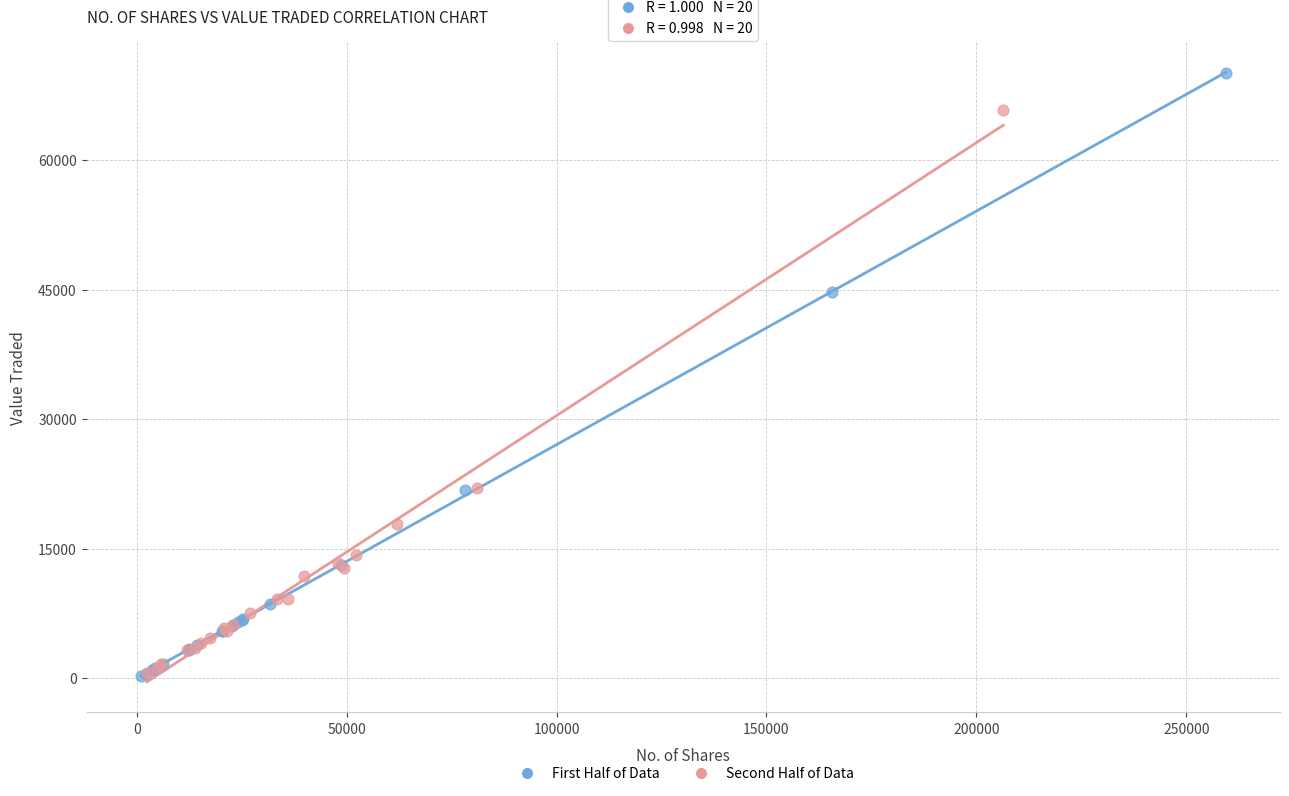

Which series has the largest Y range (max minus min)?

First Half of Data